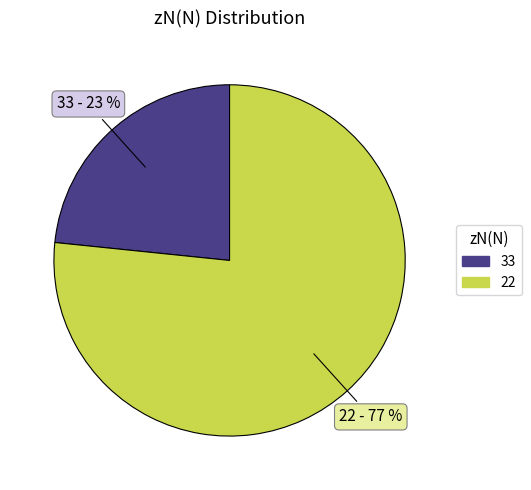

To the nearest percent, what is the average slice percentage?

50%